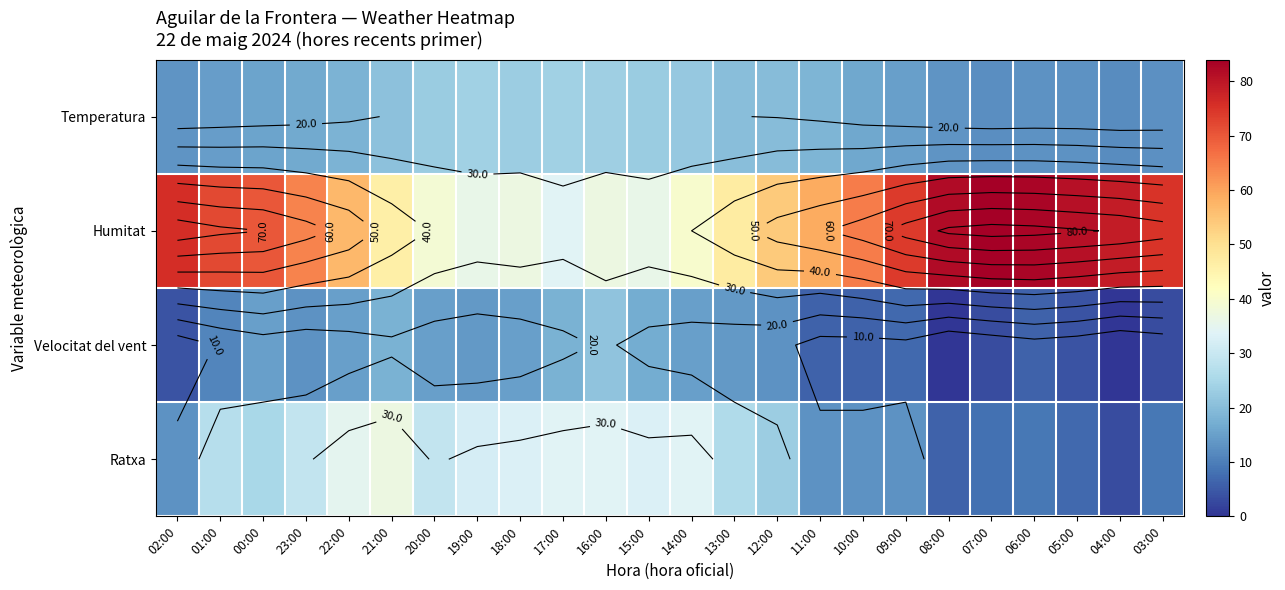

At how many categories does at least one series exceed 66?

10